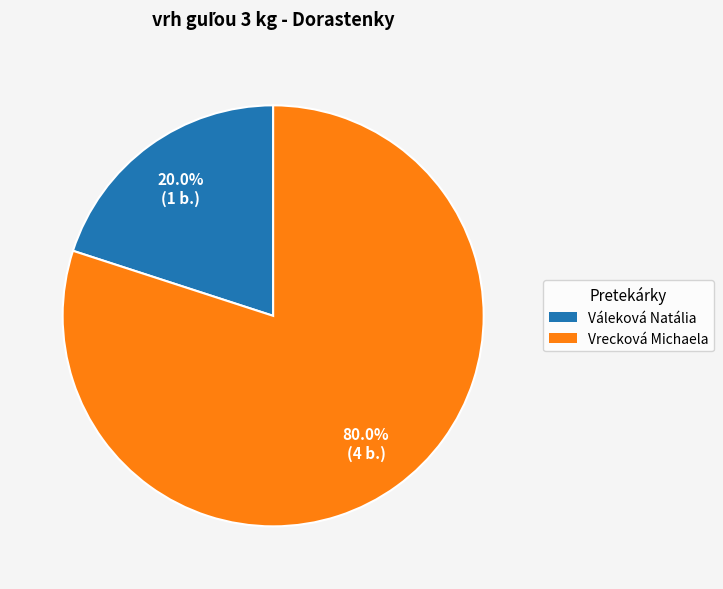

To the nearest percent, what is the combined percentage of Vrecková Michaela and Váleková Natália?

100%